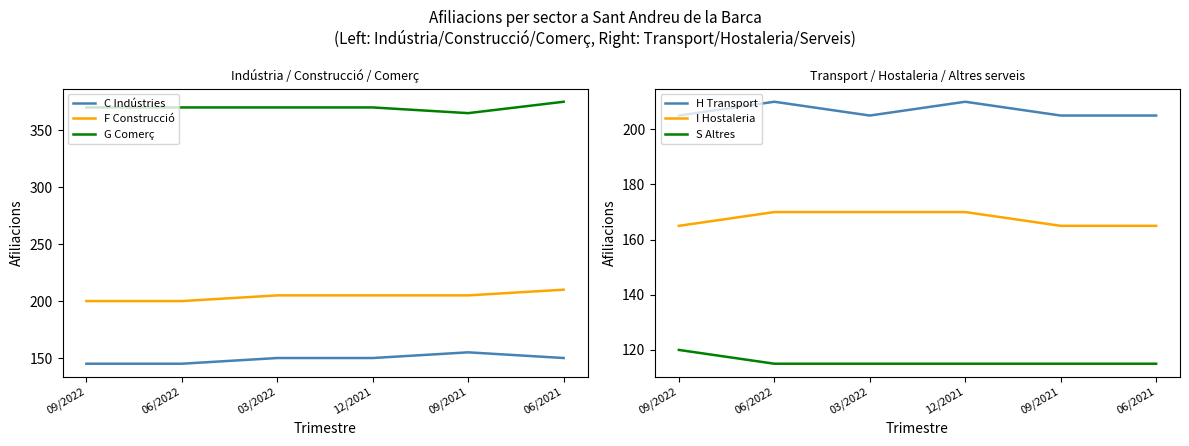

What is the label of the 2nd point from the right?

09/2021